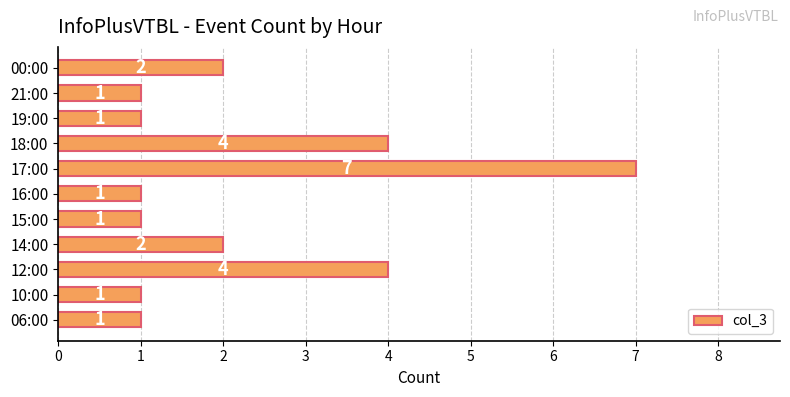

How many values are between 1 and 4?

10